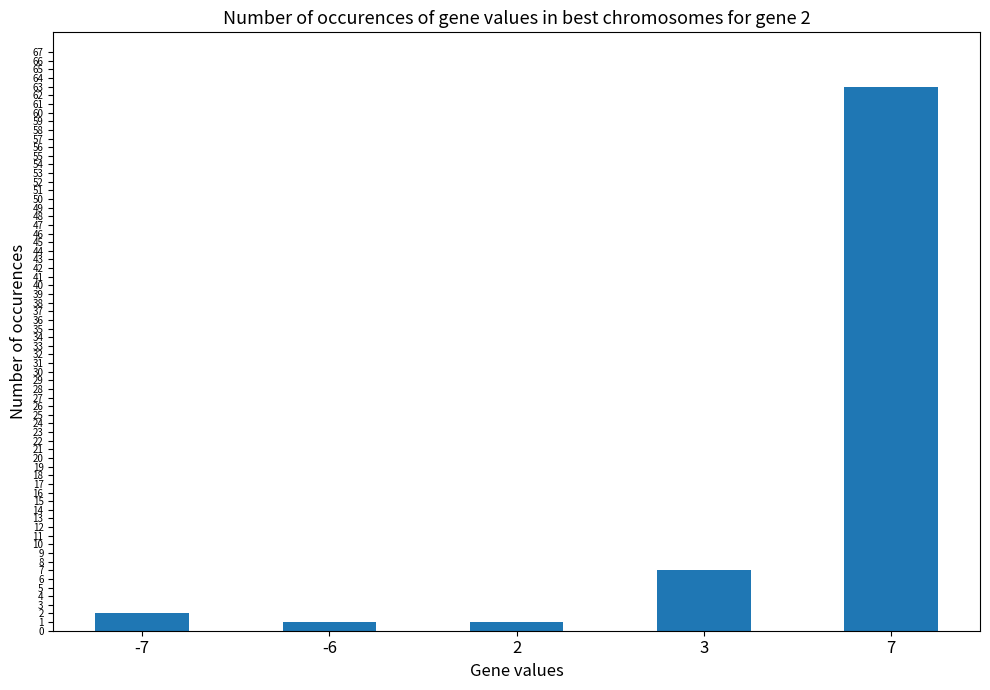

What is the difference between the maximum and minimum values?

62